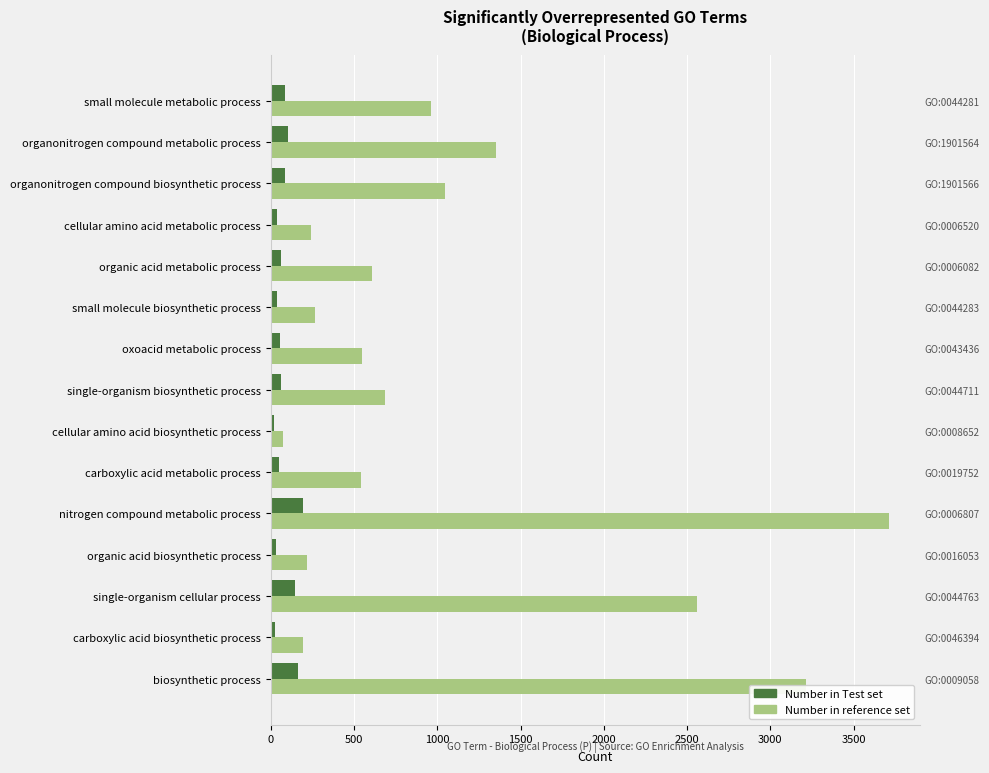

What is the minimum value for Number in reference set?

71